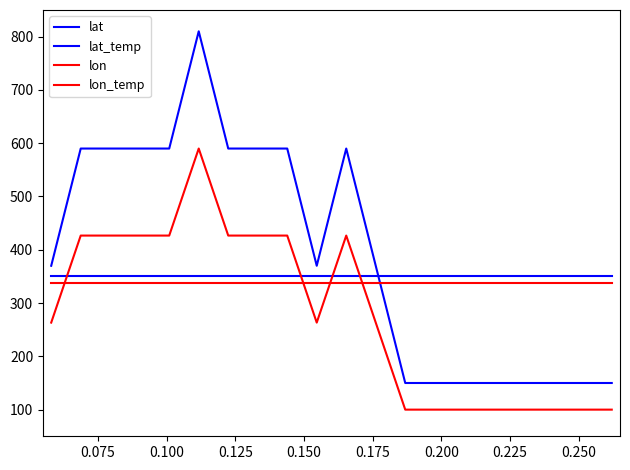

True or false: lat_temp and lon_temp intersect in this chart.

False